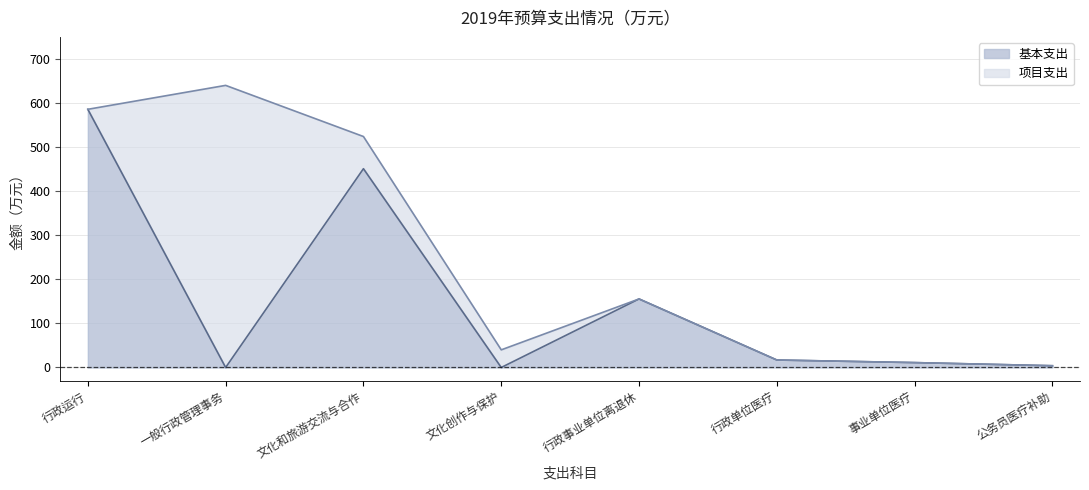

What is the value of the 5th point from the left?

155.5